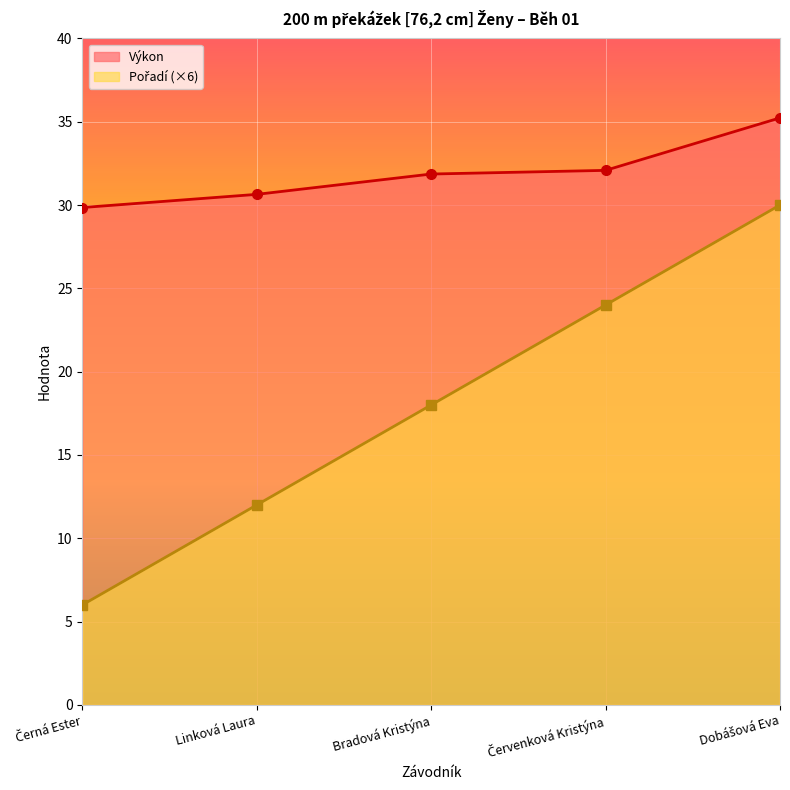

Reading left to right, what are all the values shown in this chart?

Pořadí: 6.0	12.0	18.0	24.0	30.0
Výkon: 29.9	30.6	31.9	32.1	35.2